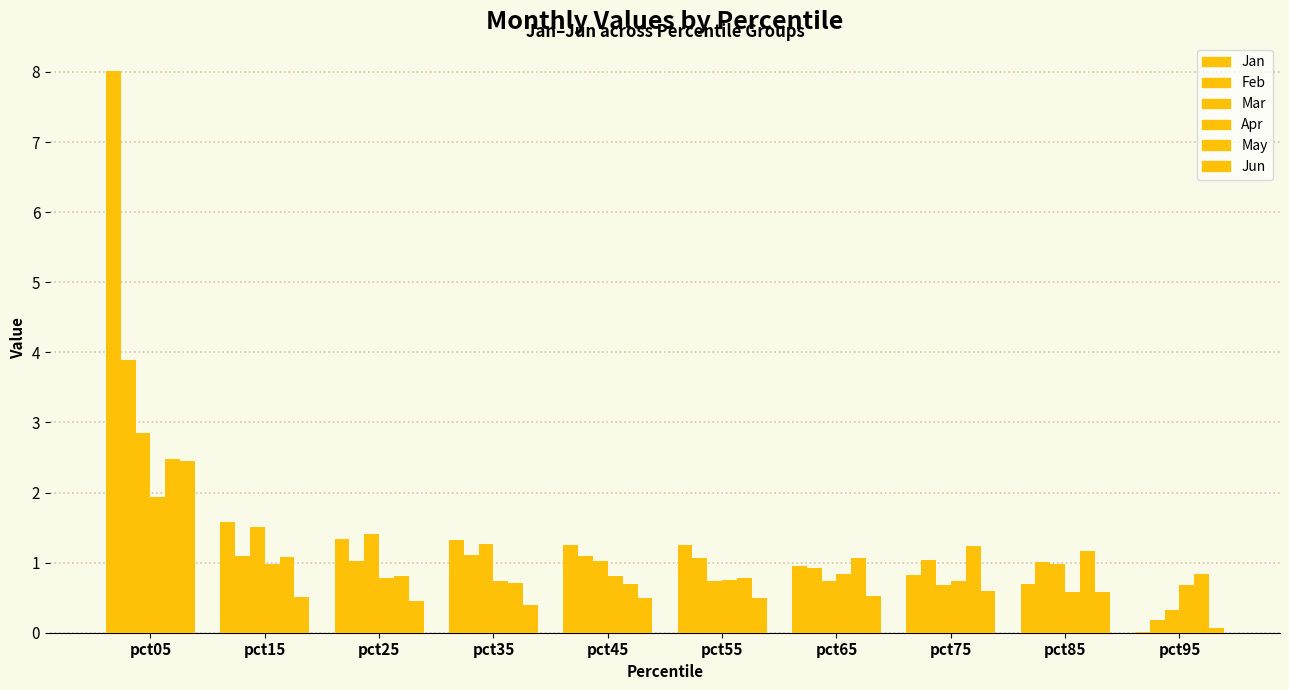

How many groups of bars are there?

10